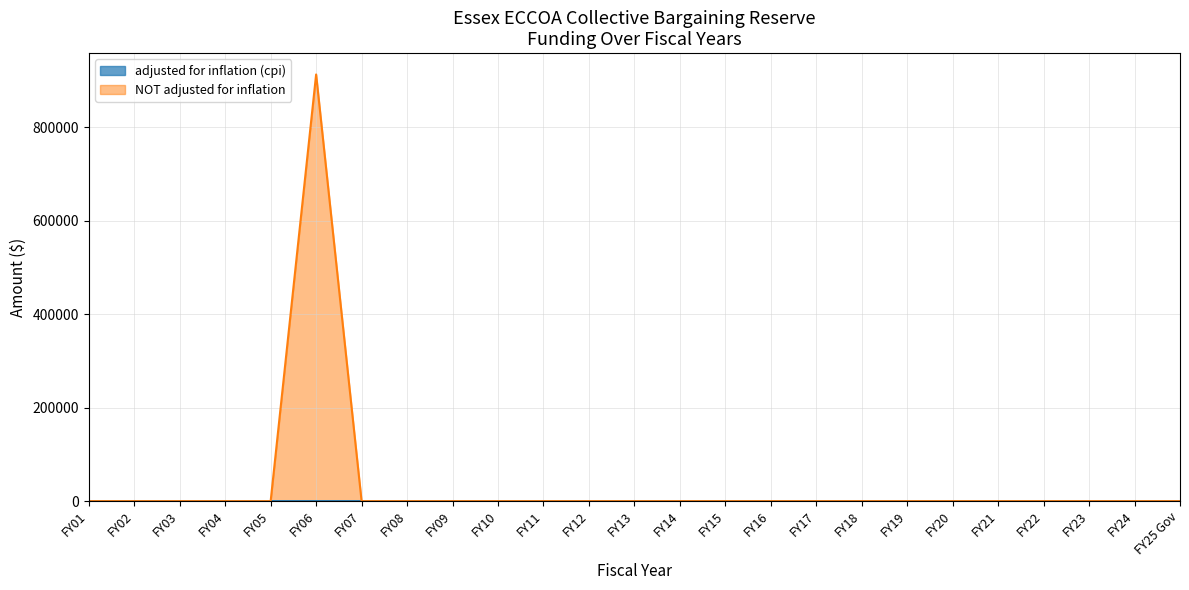

What position from the right is FY11?

15